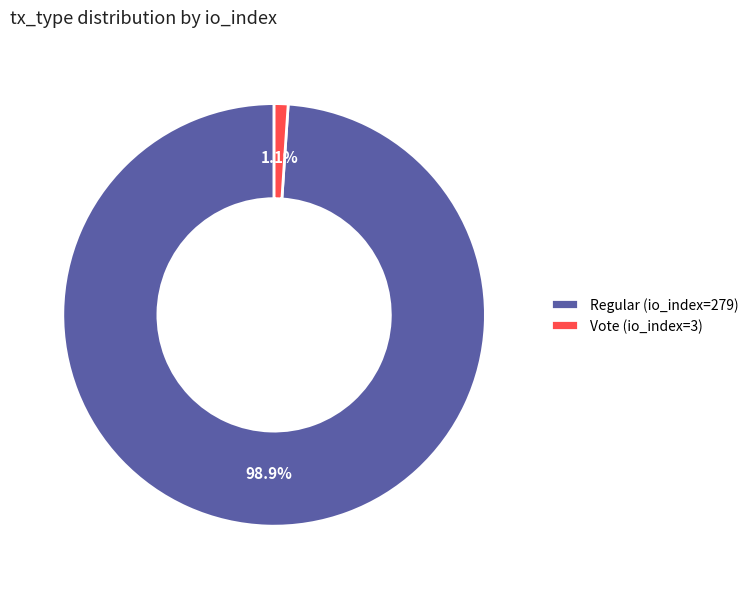

Is it true that Vote (io_index=3) is 1% of the pie?

True